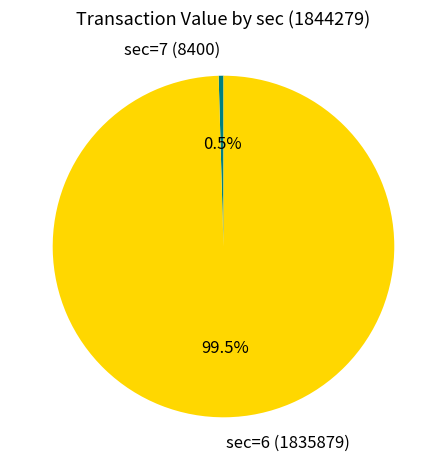

Is the sum of sec=7 and sec=6 greater than half?

Yes